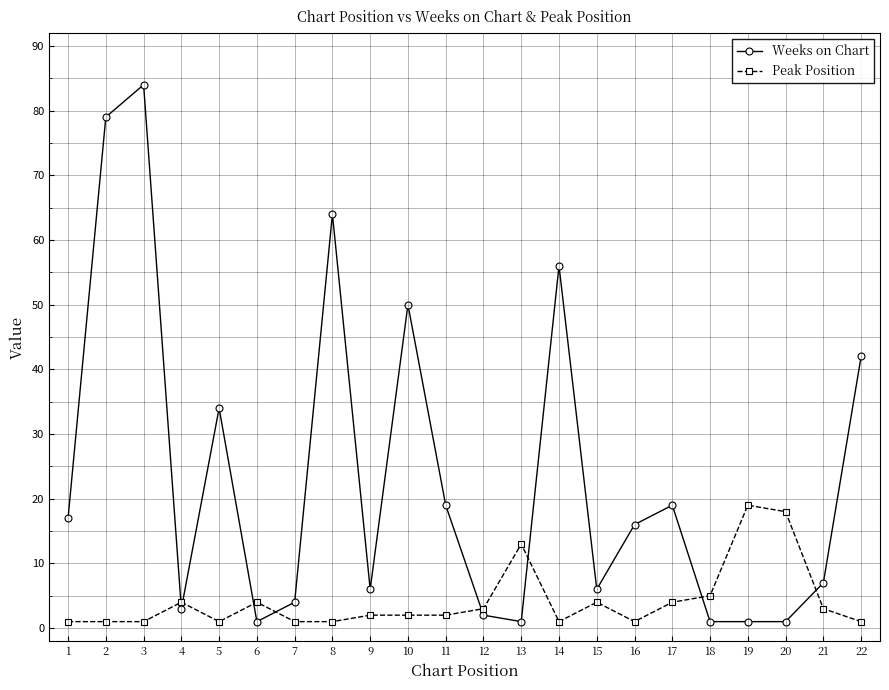

How many times do Weeks on Chart and Peak Position cross each other?

8